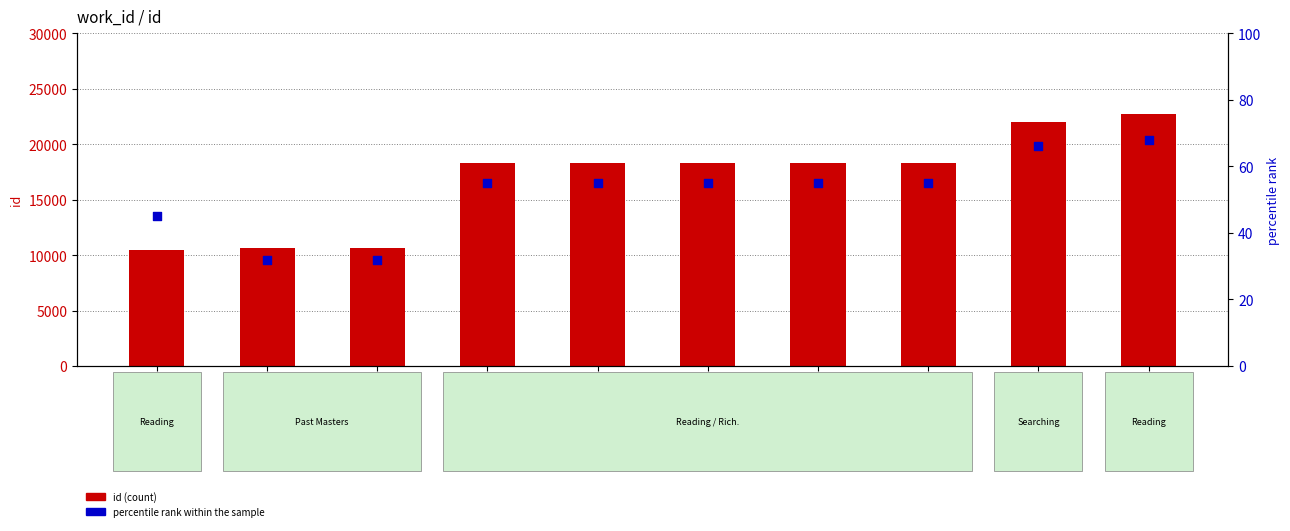

Which series reaches the minimum Y coordinate?

percentile rank within the sample